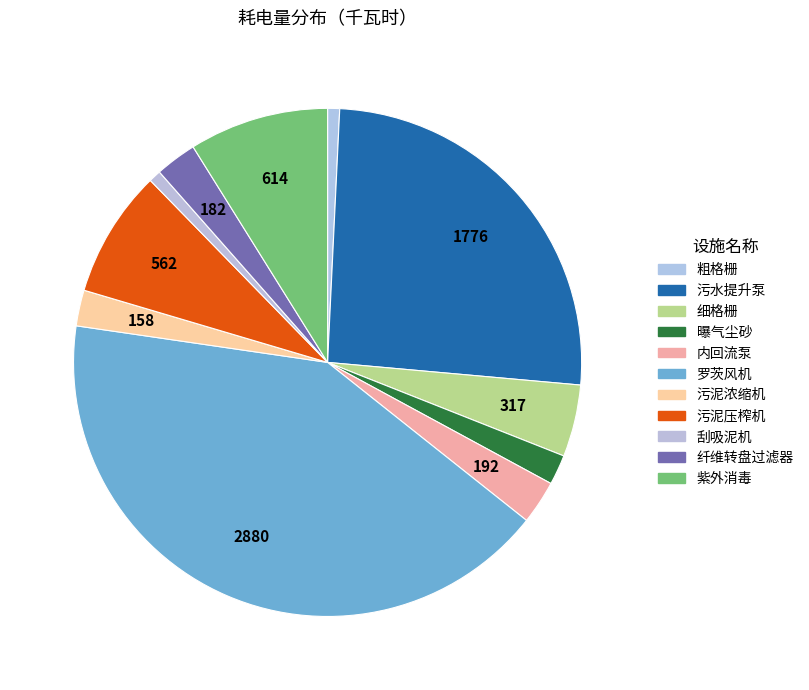

Does any single category account for the majority?

No